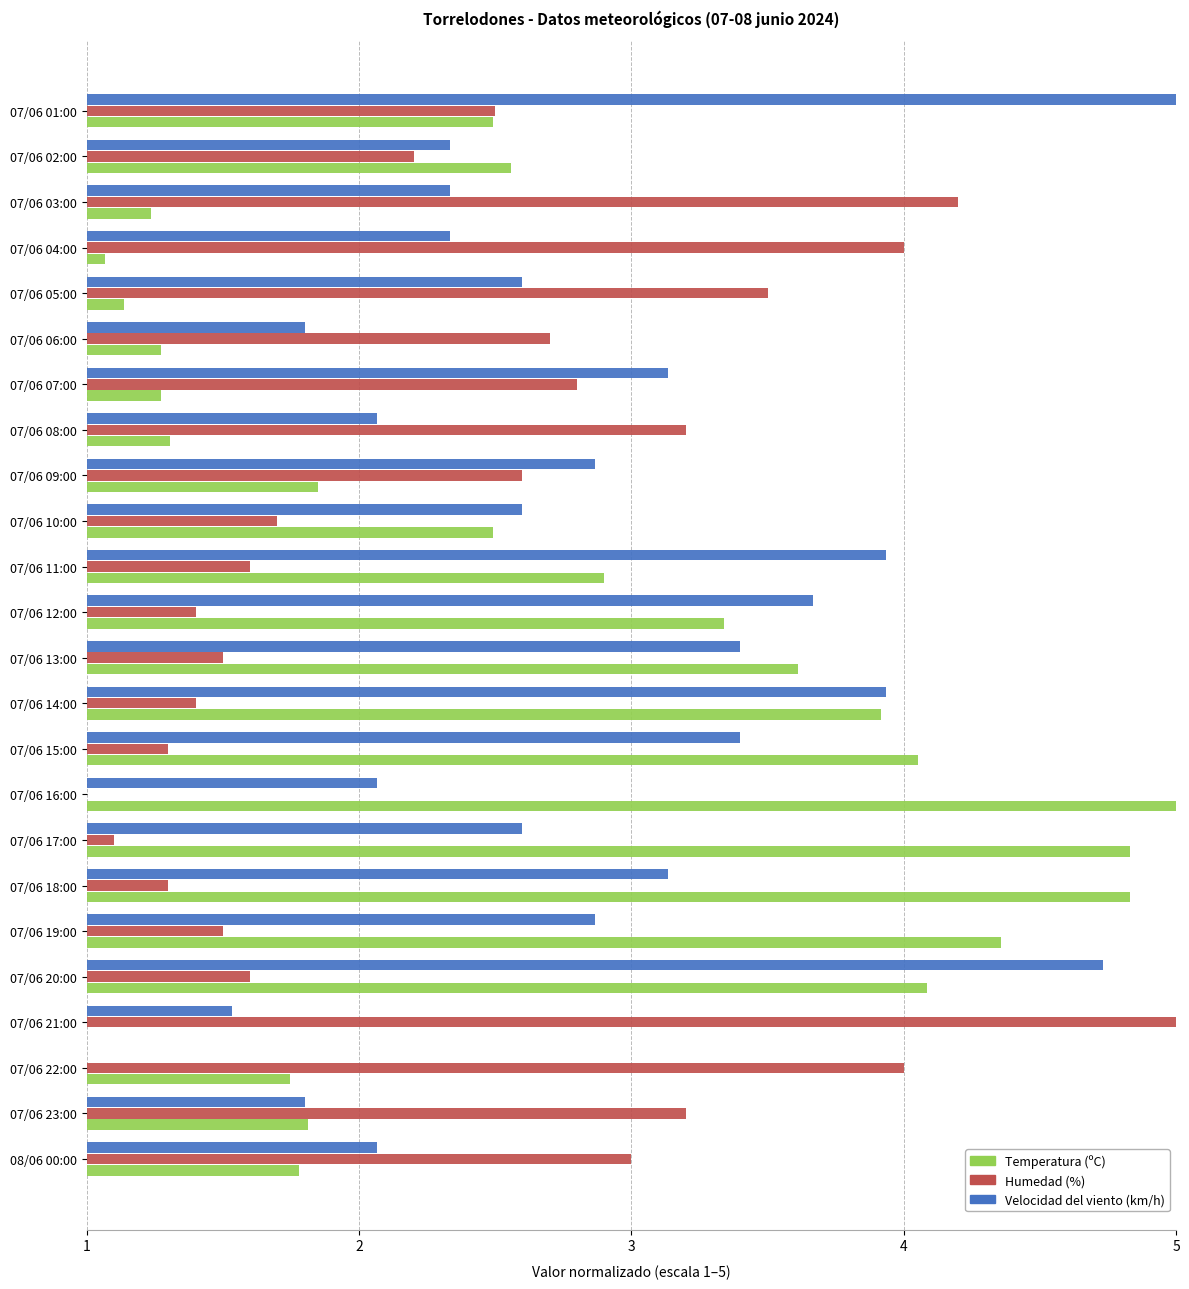

What are all the series names shown in the legend?

Temperatura (ºC), Humedad (%), Velocidad del viento (km/h)